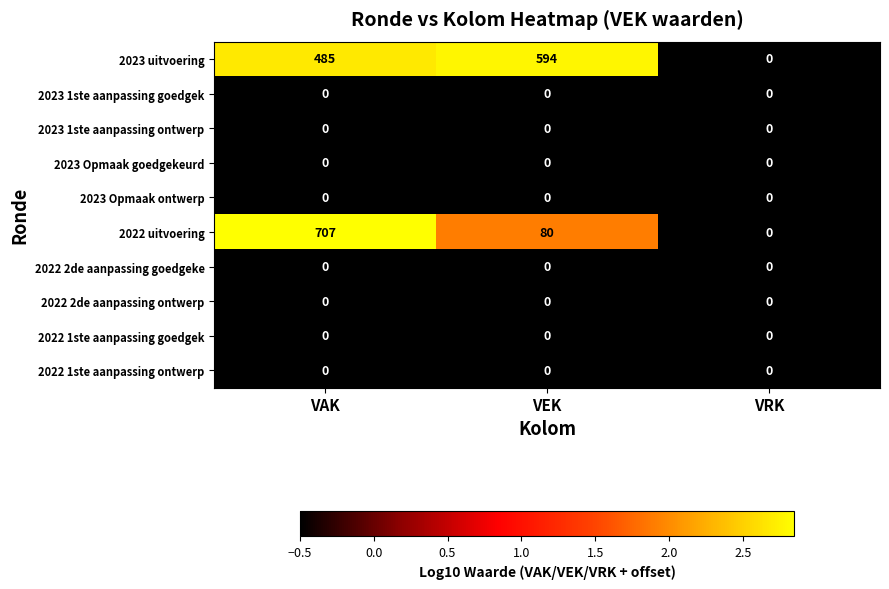

What is the difference between the highest and lowest values at VAK?

707